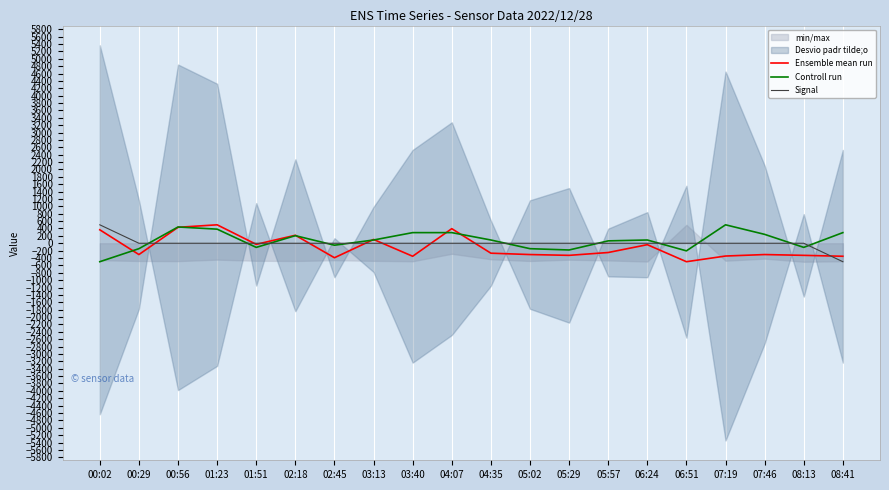

How many lines are shown in the chart?

3